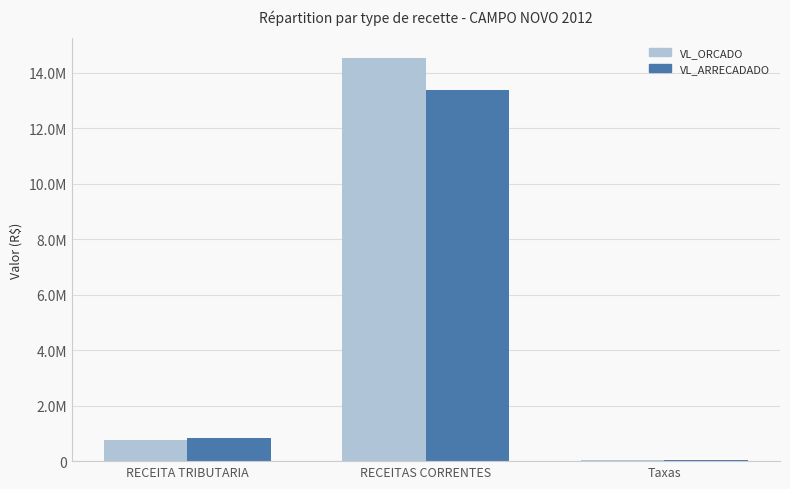

What is the value of the VL_ORCADO bar at the 1st from the left?

770830.5